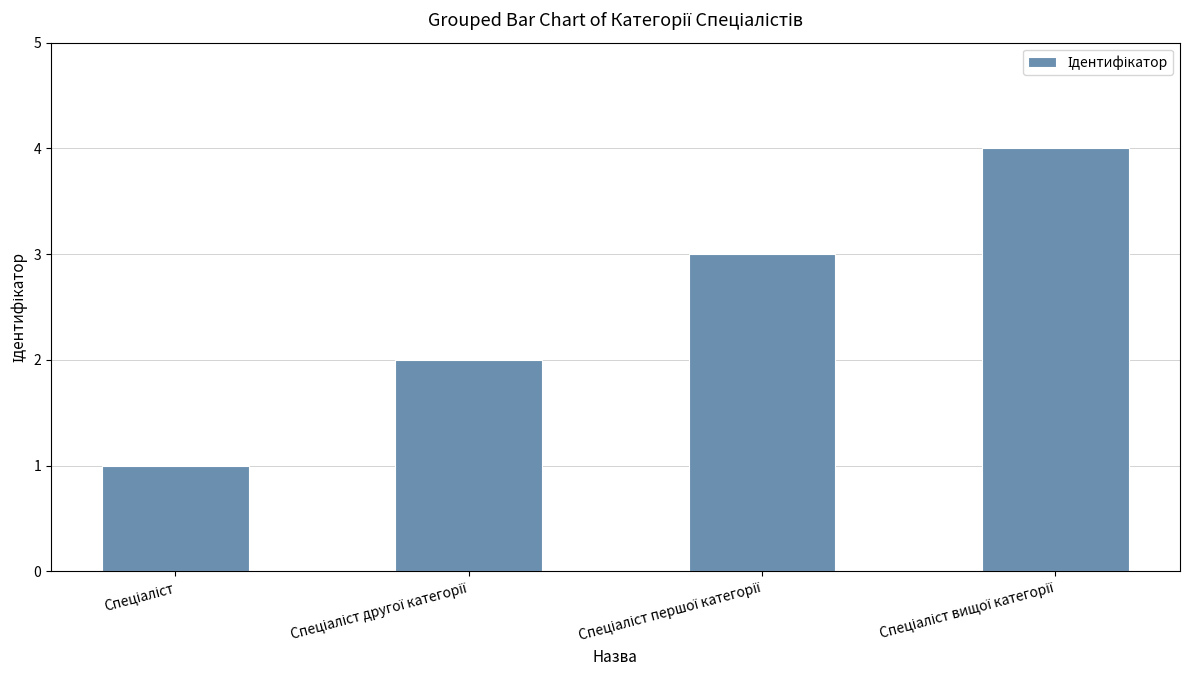

What is the greatest value displayed?

4